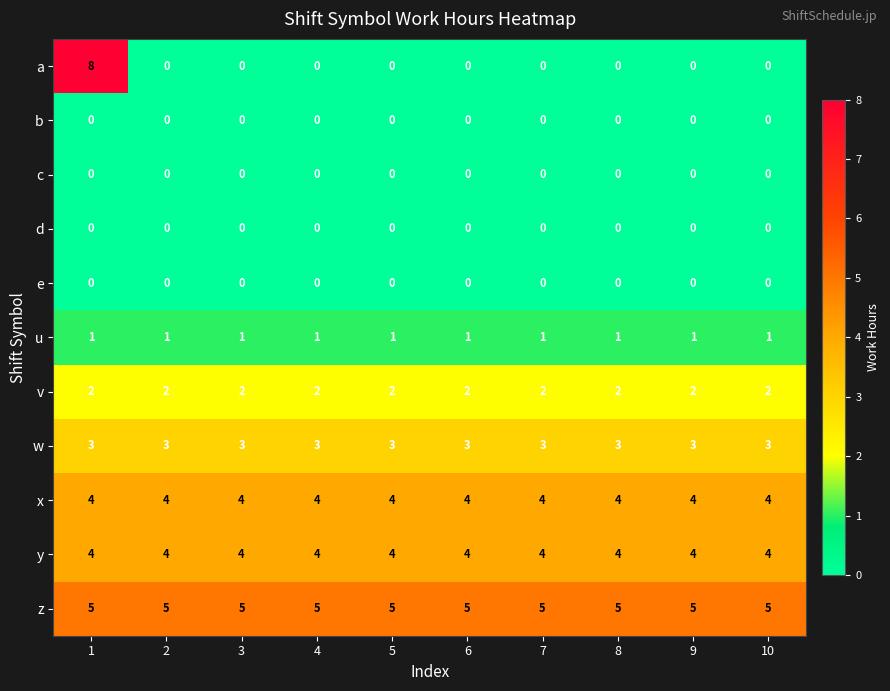

Which label corresponds to the largest value in the chart?

1